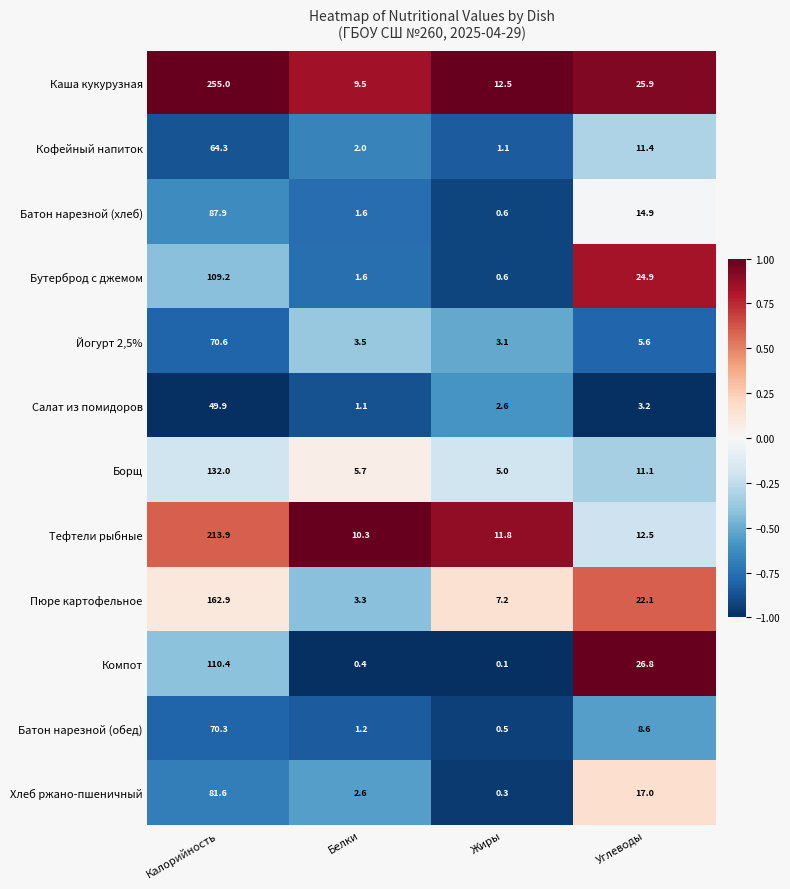

What is the highest value of the Хлеб ржано-пшеничный series?

81.6